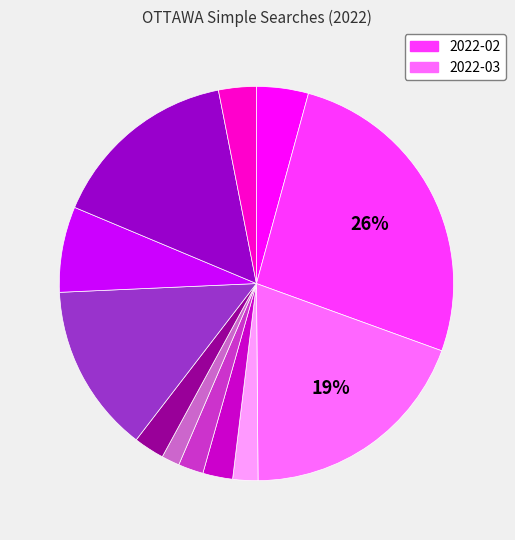

Is there any slice that represents more than half of the pie?

No